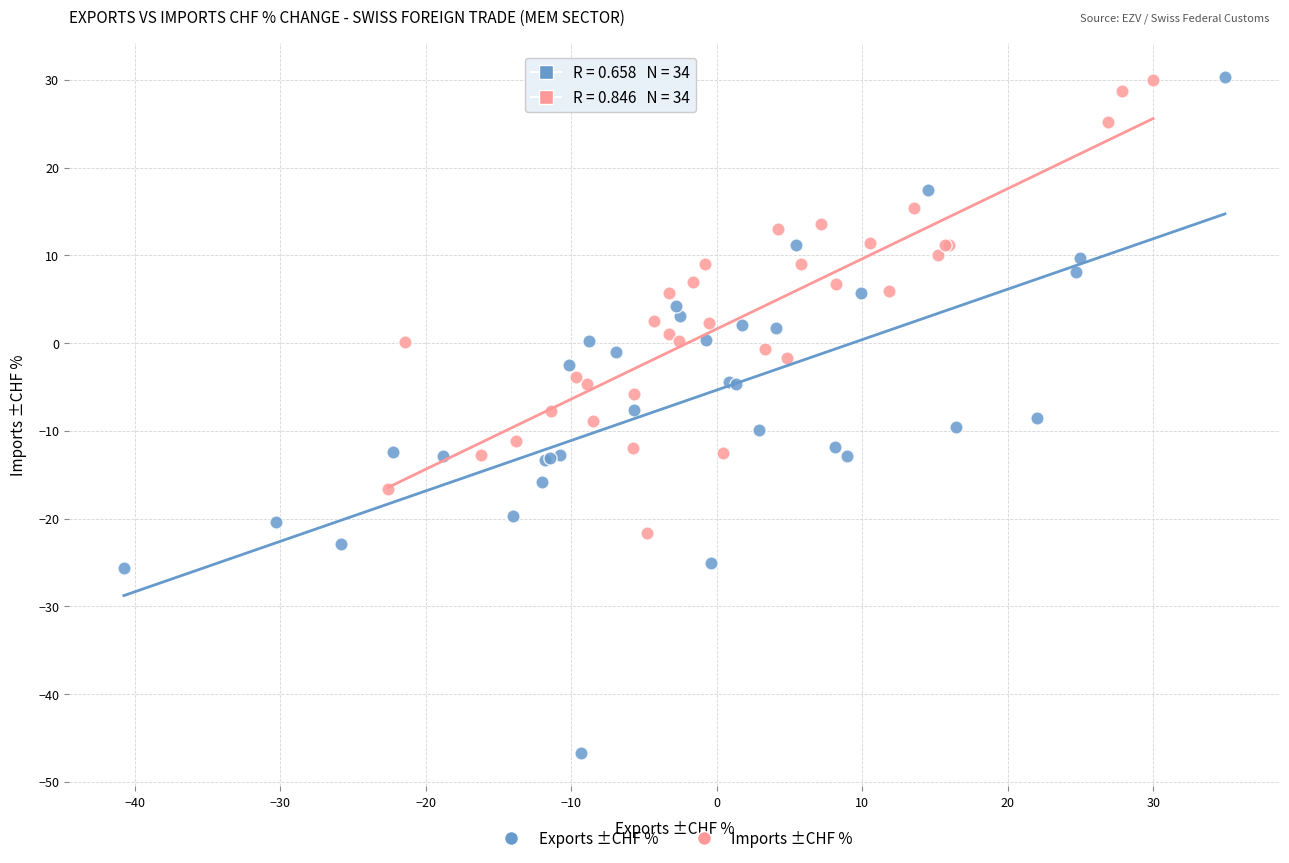

Which series reaches the minimum Y coordinate?

Exports ±CHF %